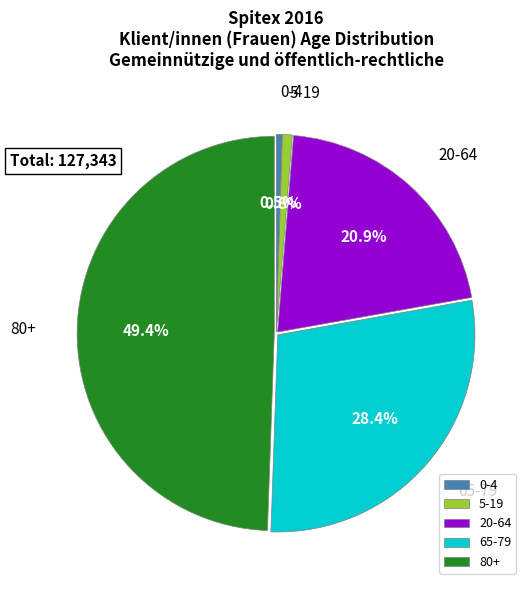

Which has a higher value, 80+ or 5-19?

80+